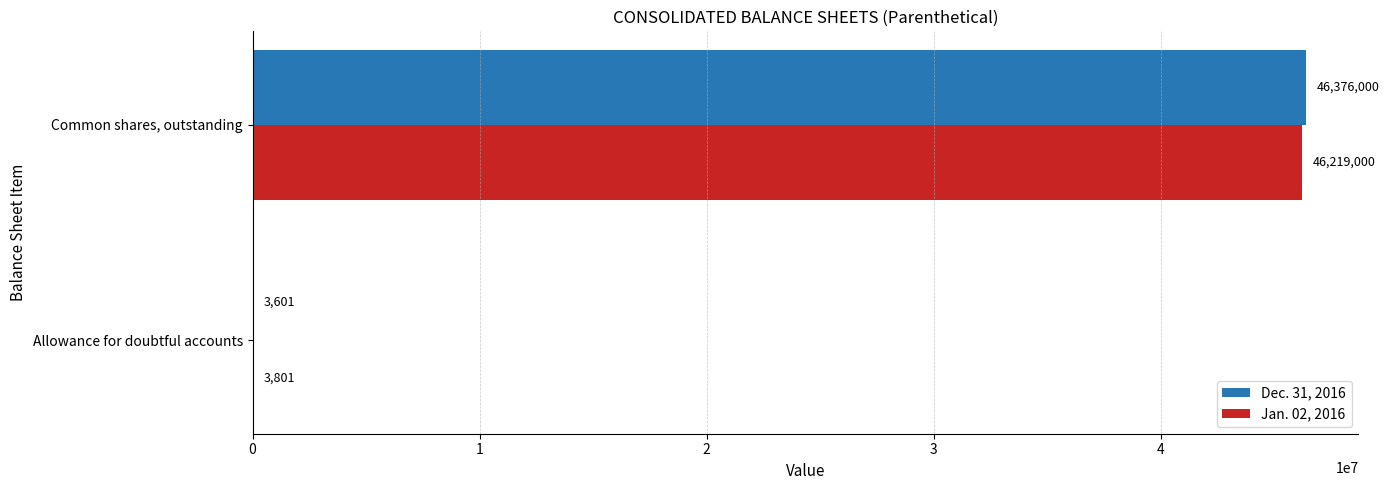

Between Allowance for doubtful accounts and Common shares, outstanding, which series saw the biggest shift?

Dec. 31, 2016